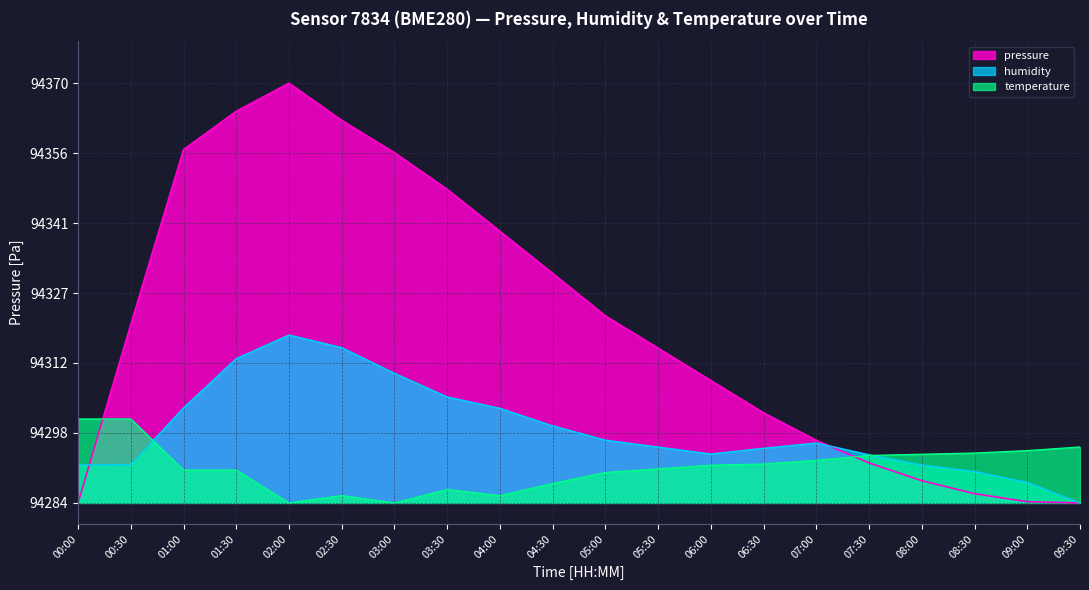

The temperature series shows 94286.3 at 03:30. True or false?

True